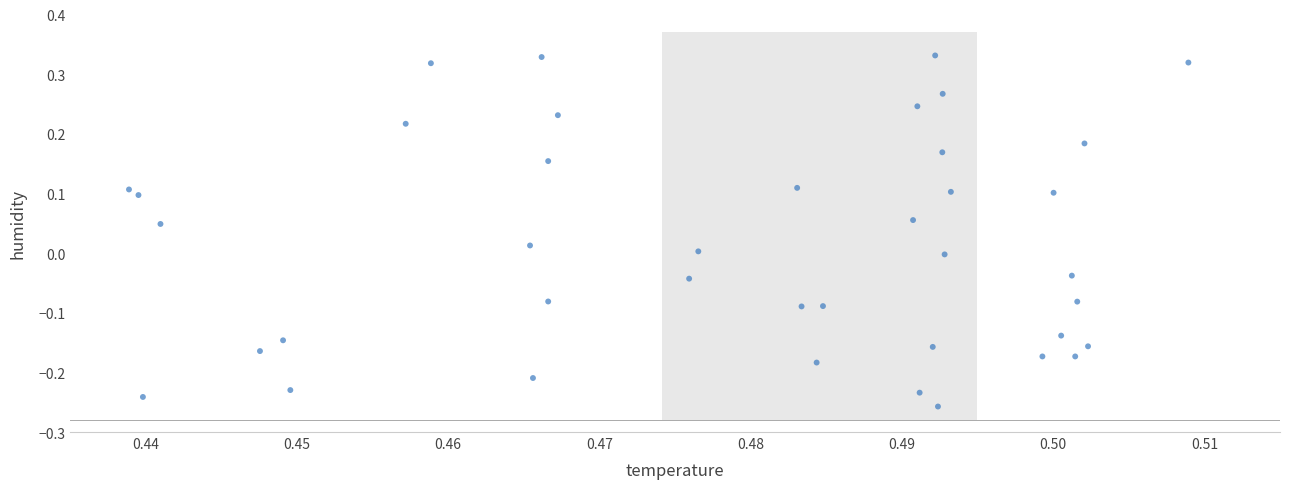

What is the range of Y values (max minus min)?

0.6